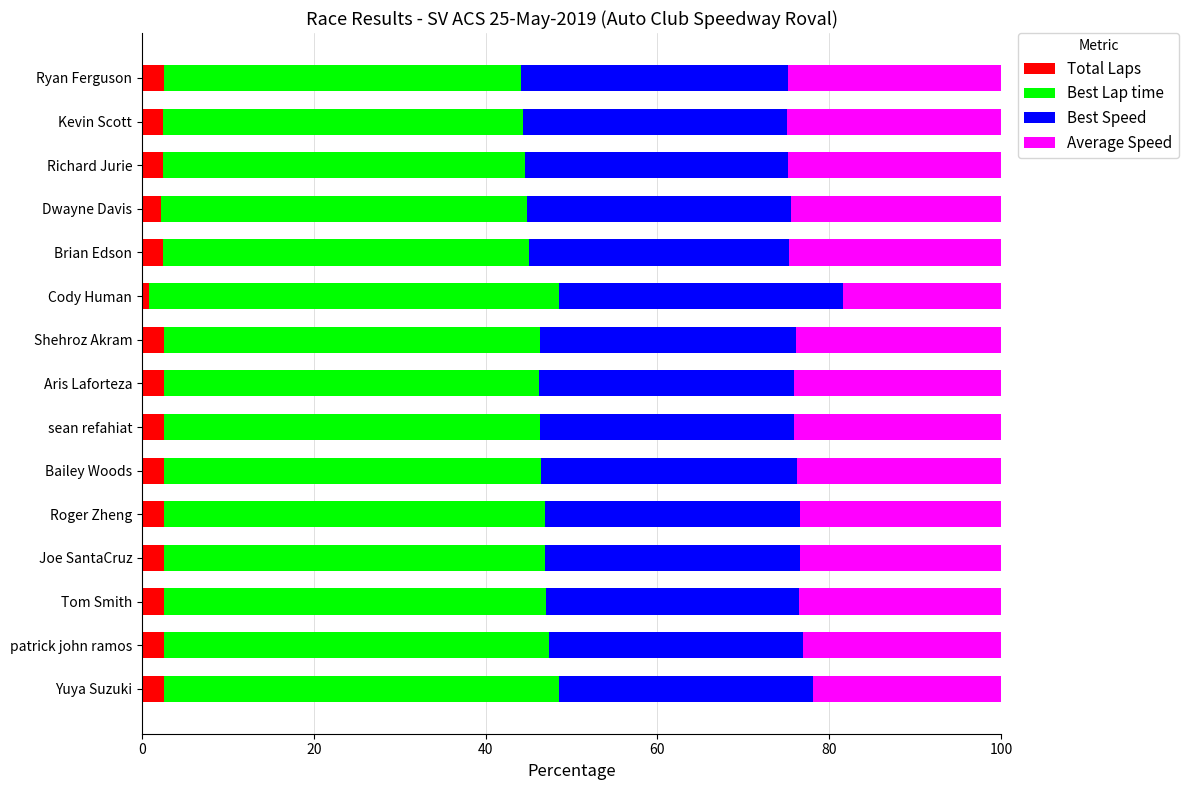

What is the maximum value for Total Laps?

2.6